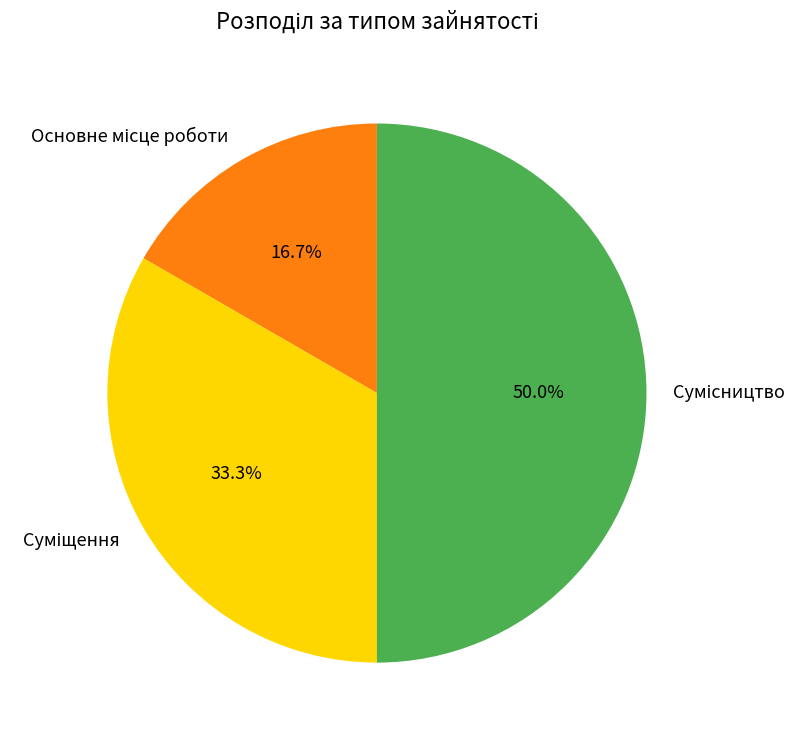

Do Суміщення and Сумісництво together represent more than half of the pie?

Yes